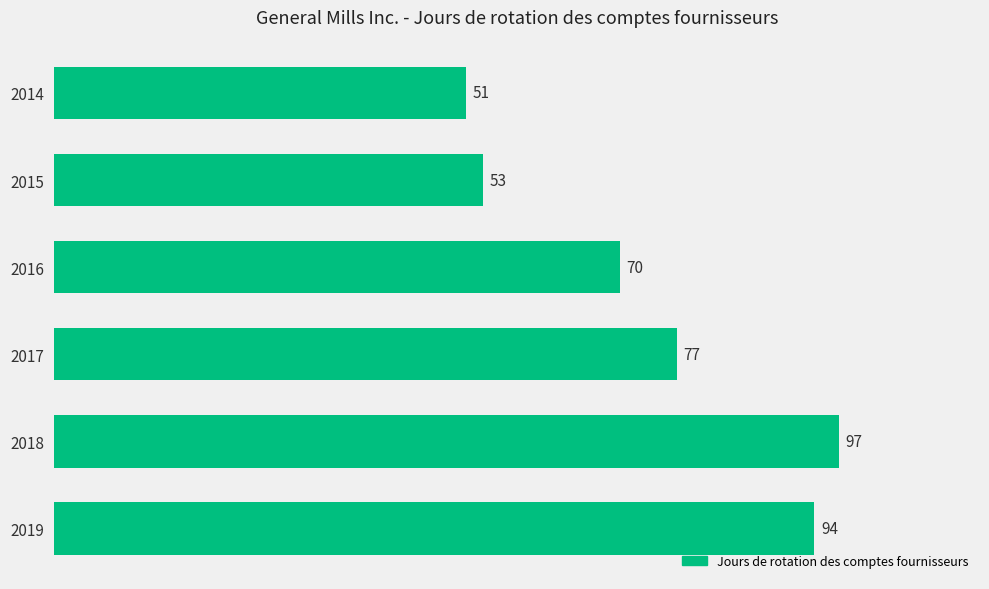

Rank the categories by value from lowest to highest.

2014, 2015, 2016, 2017, 2019, 2018